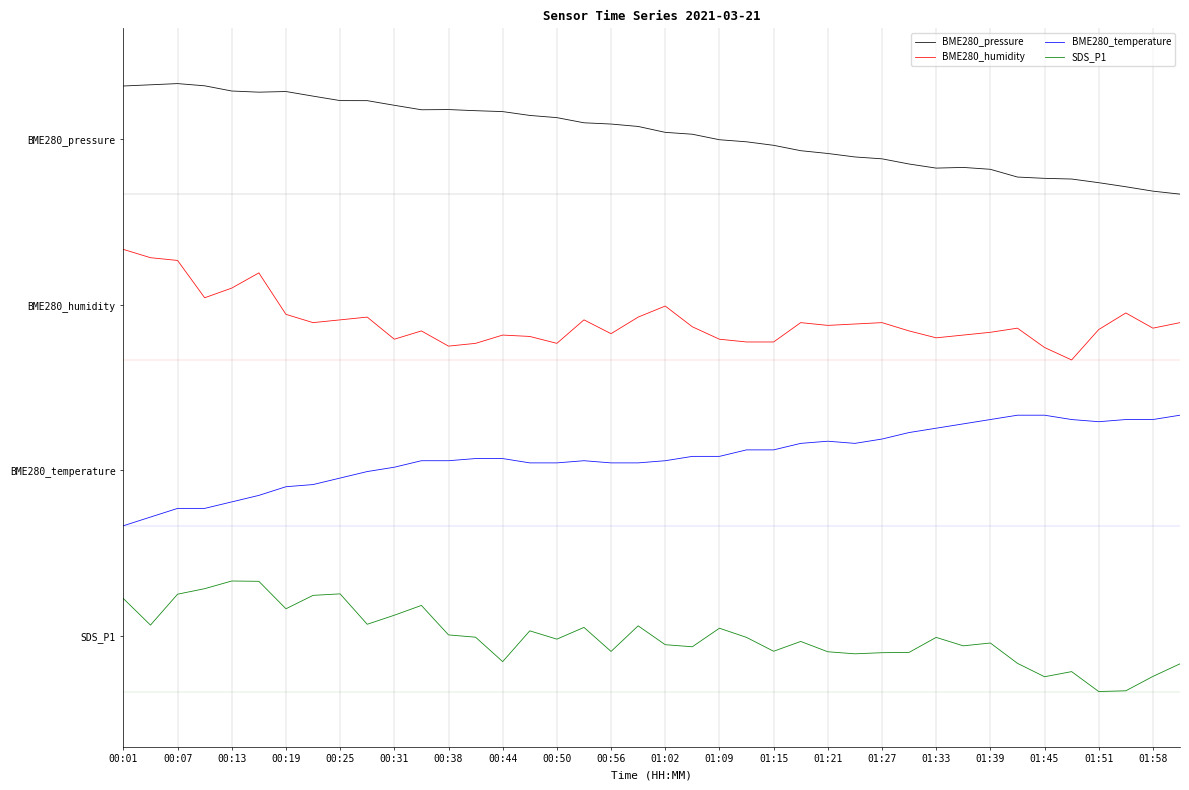

What is the difference between the maximum and second lowest values in the SDS_P1 series?

1.0